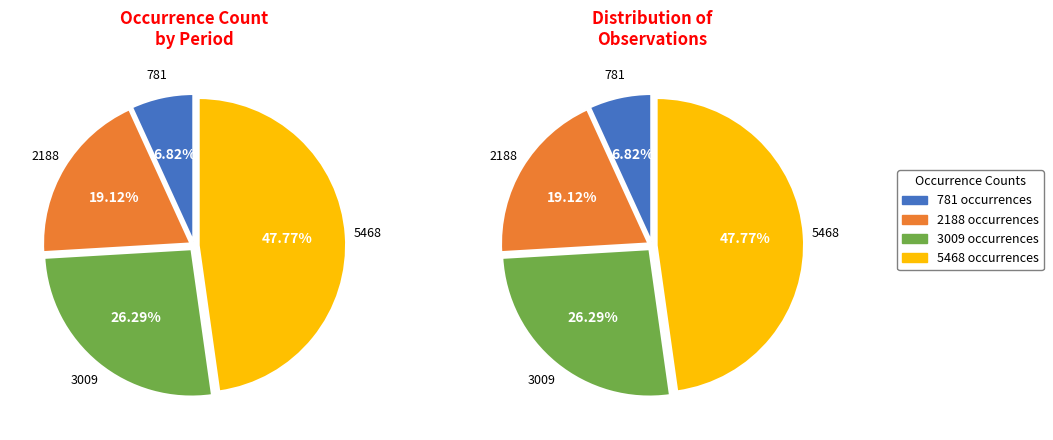

To the nearest percent, what is the combined percentage of 2019 (2188) and 2017-2018 (781)?

26%